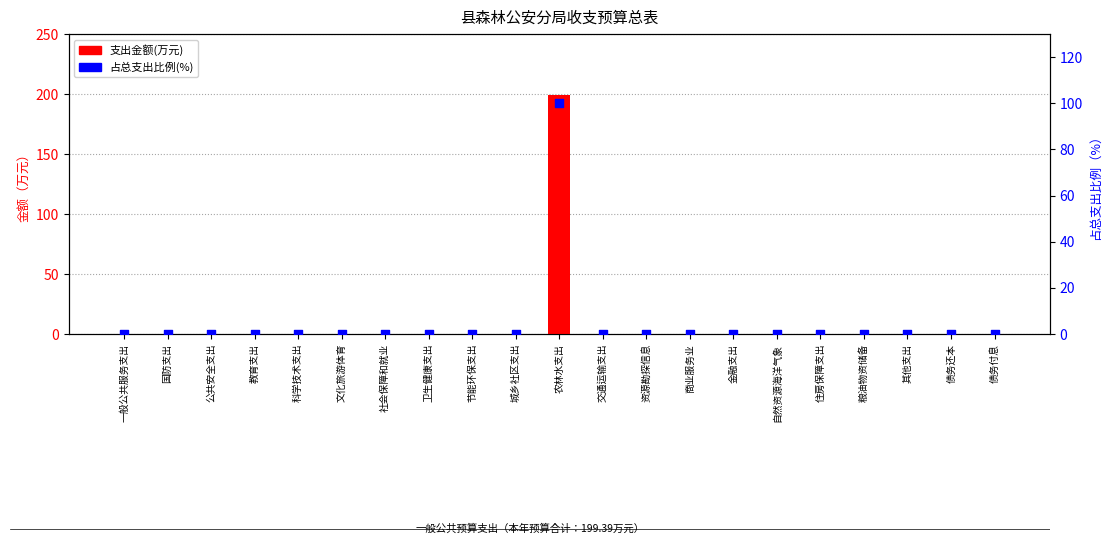

Which series has the largest total across all categories?

支出金额(万元)